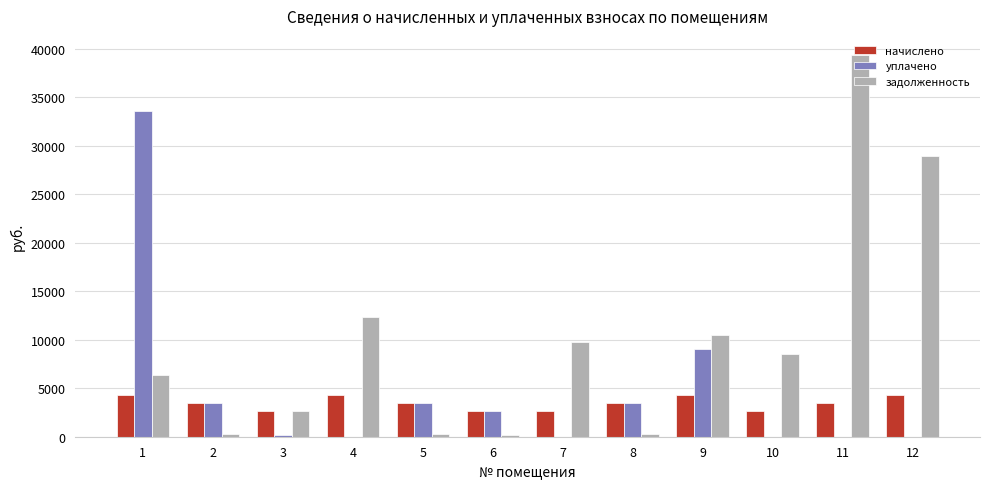

Is the value of начислено at 1 greater than the value of уплачено at 1?

No